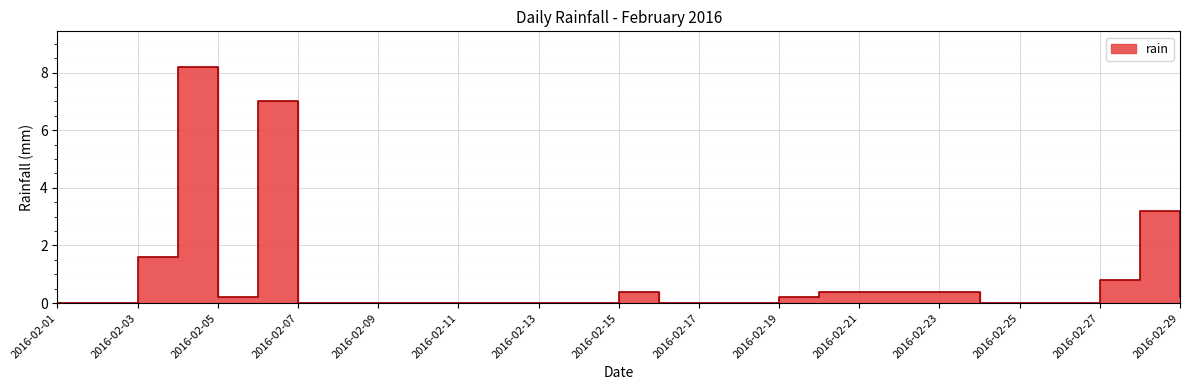

What is the difference between the maximum and minimum values?

8.2